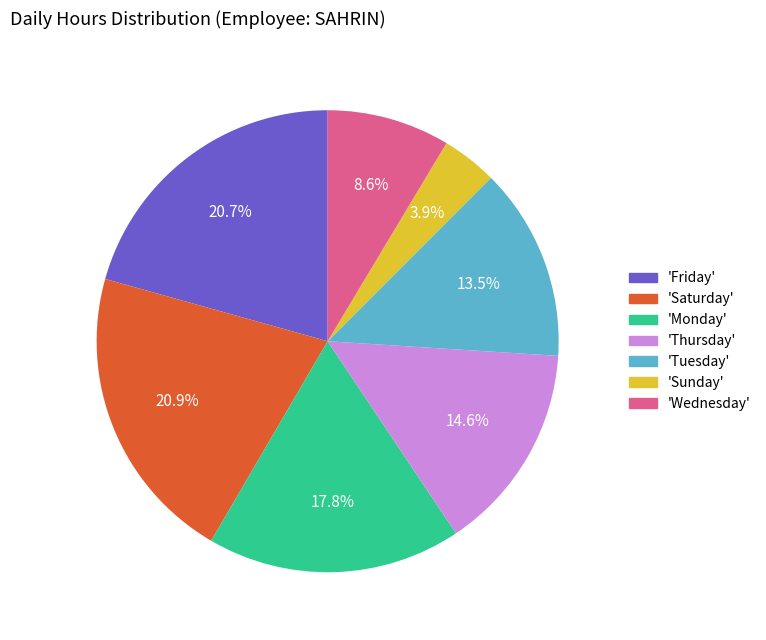

Is there a majority slice in this chart?

No